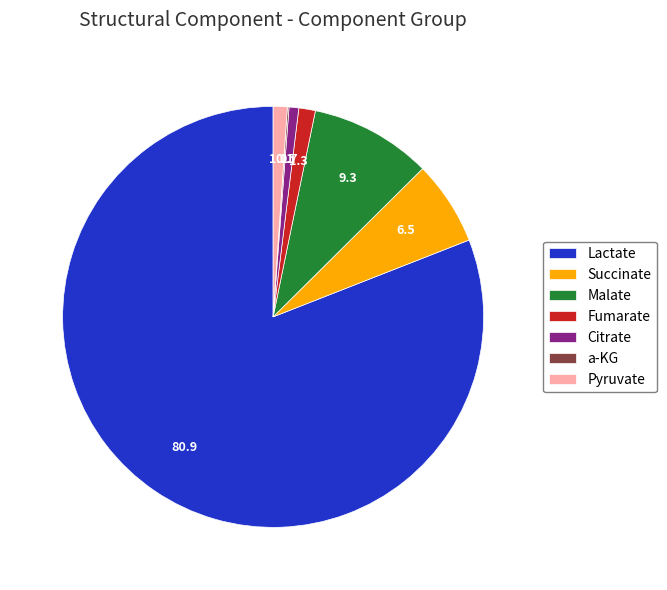

Which category has the biggest portion of the pie?

Lactate